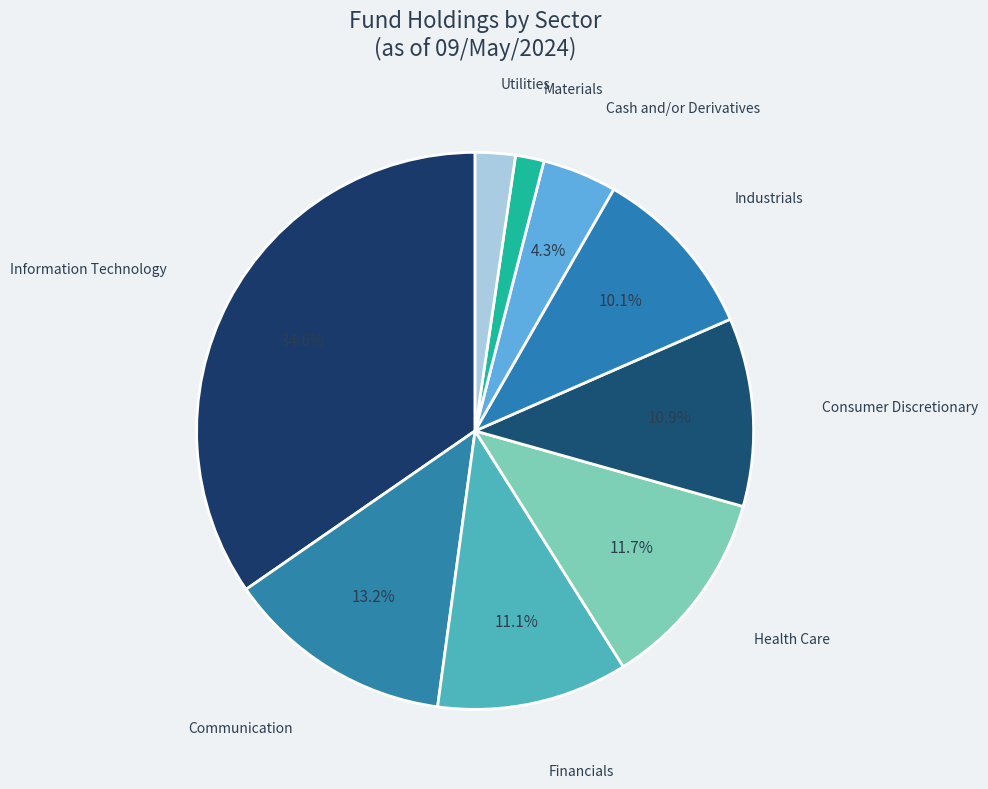

Is Information Technology the majority of the pie?

No